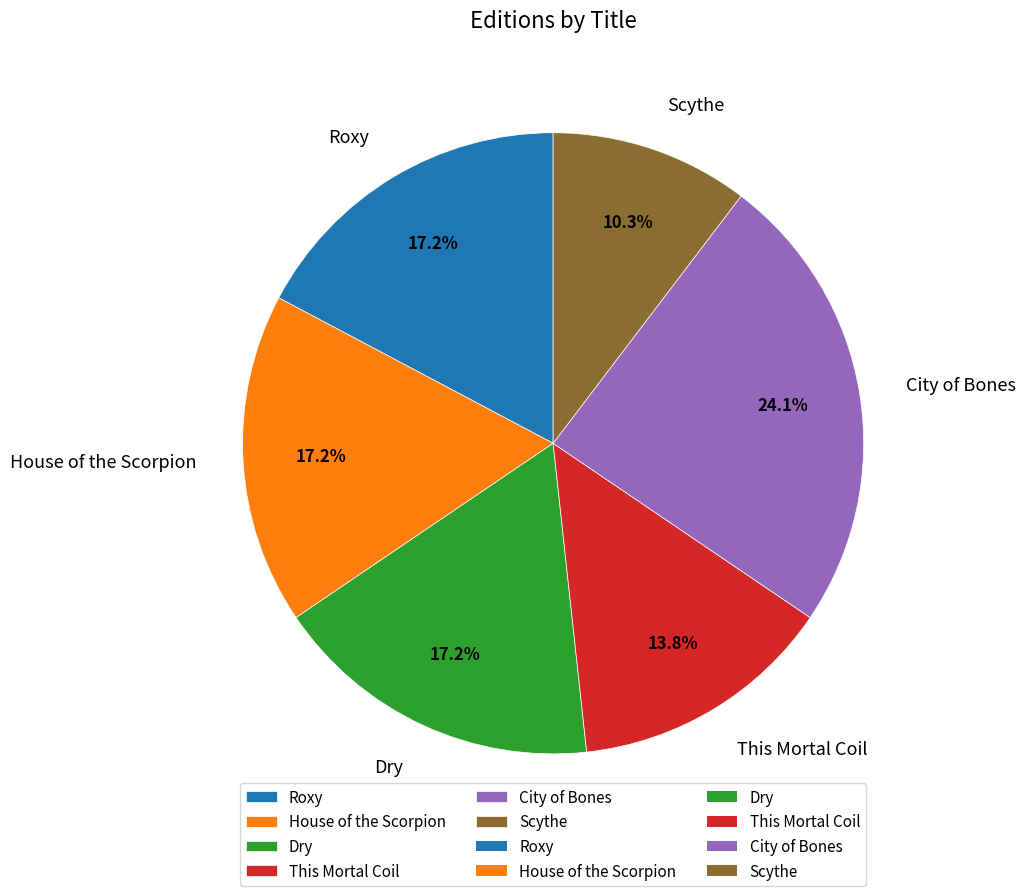

Is there any slice that represents more than half of the pie?

No